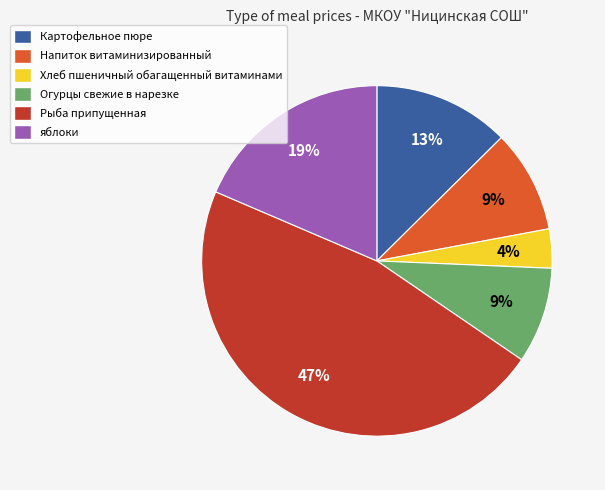

Is the sum of Рыба припущенная and Напиток витаминизированный greater than half?

Yes